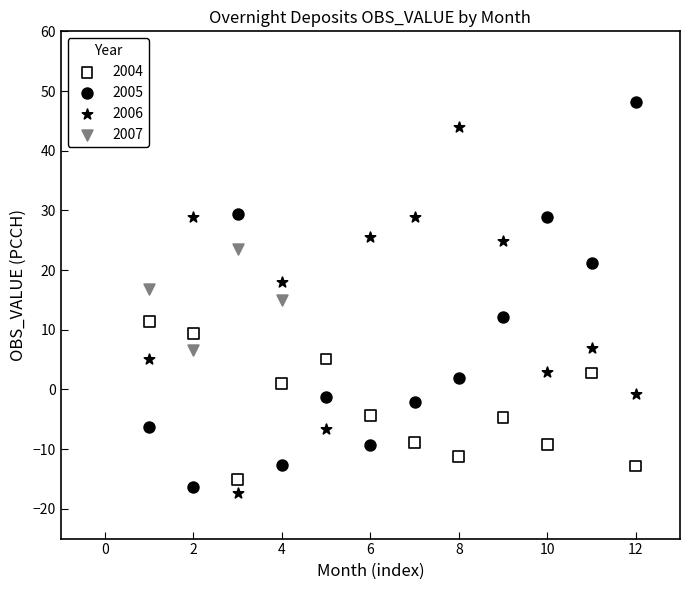

Which series contains the highest Y value?

2005